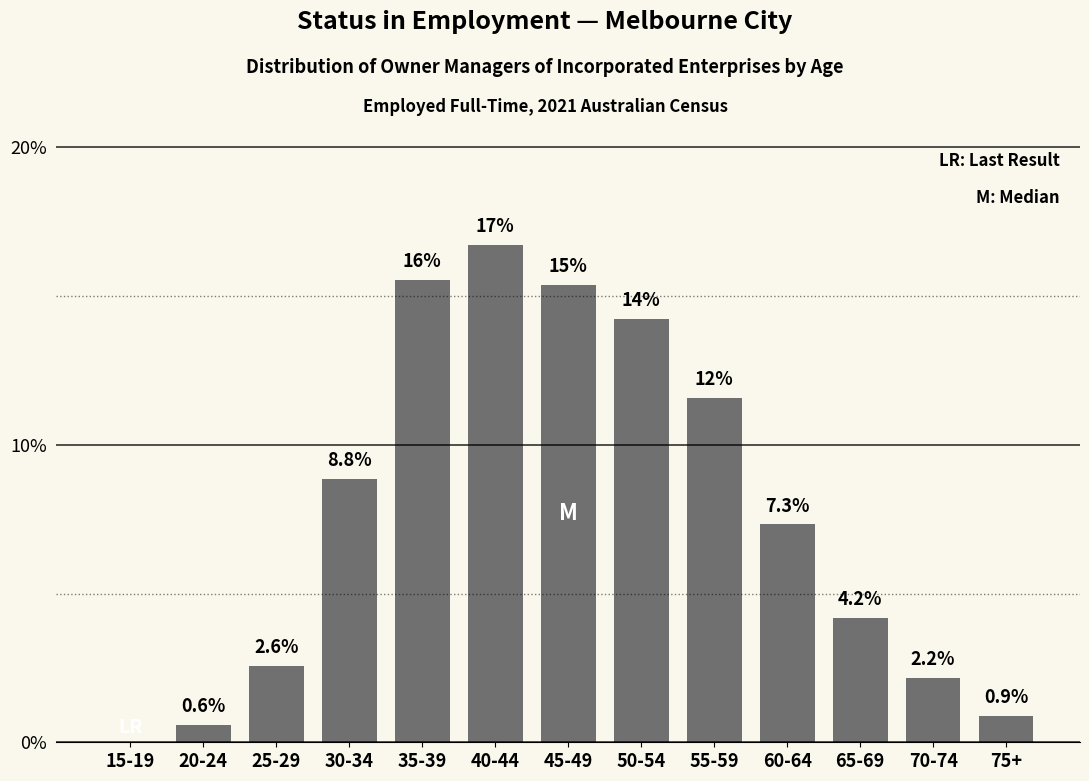

Reading right to left, transcribe all the data shown in this chart.

75+=0.9	70-74=2.2	65-69=4.2	60-64=7.3	55-59=11.6	50-54=14.2	45-49=15.4	40-44=16.7	35-39=15.6	30-34=8.8	25-29=2.6	20-24=0.6	15-19=0.0